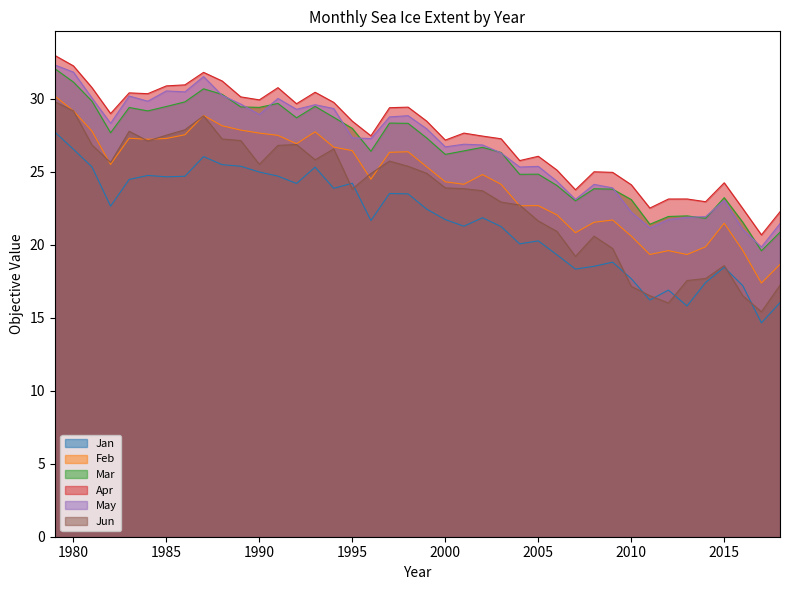

True or false: Jun and Apr cross at least once.

False